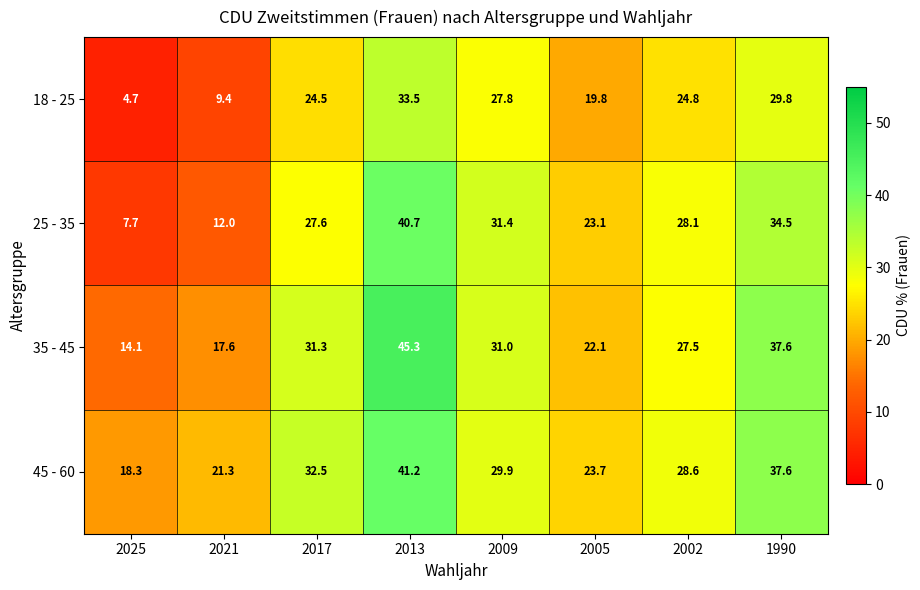

What is the sum of all 45 - 60 values?

233.1